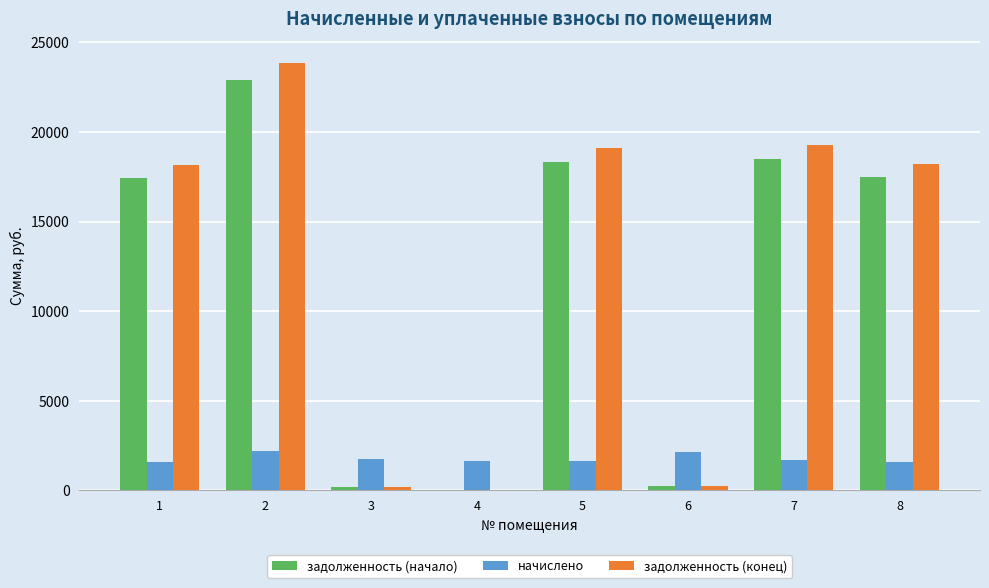

Are the bars horizontal?

No